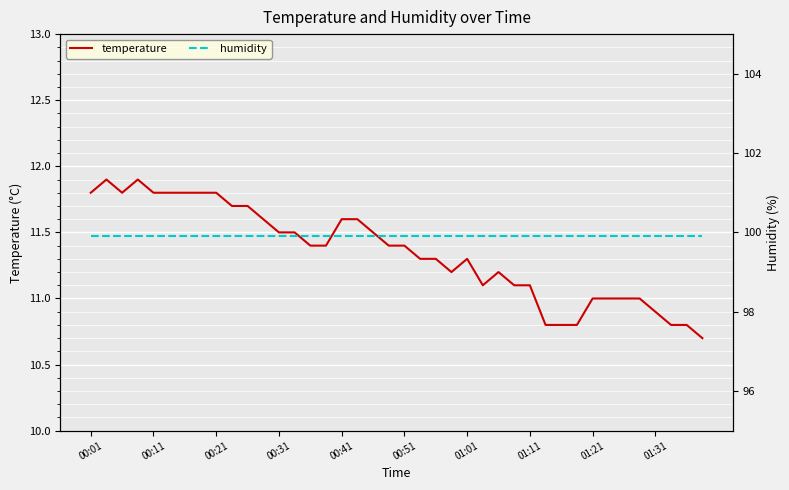

The value of temperature at 01:21 is 11.0. True or false?

True